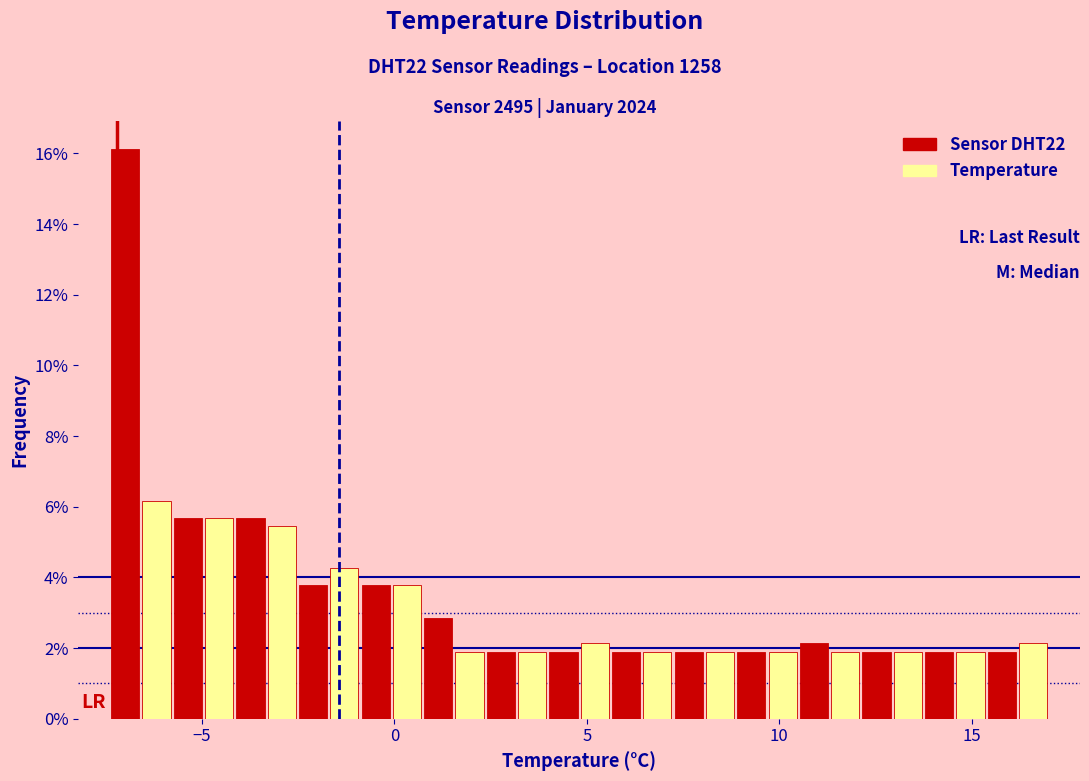

Read against the x-axis, roughly where is the centre of the tallest bar?

-7.0